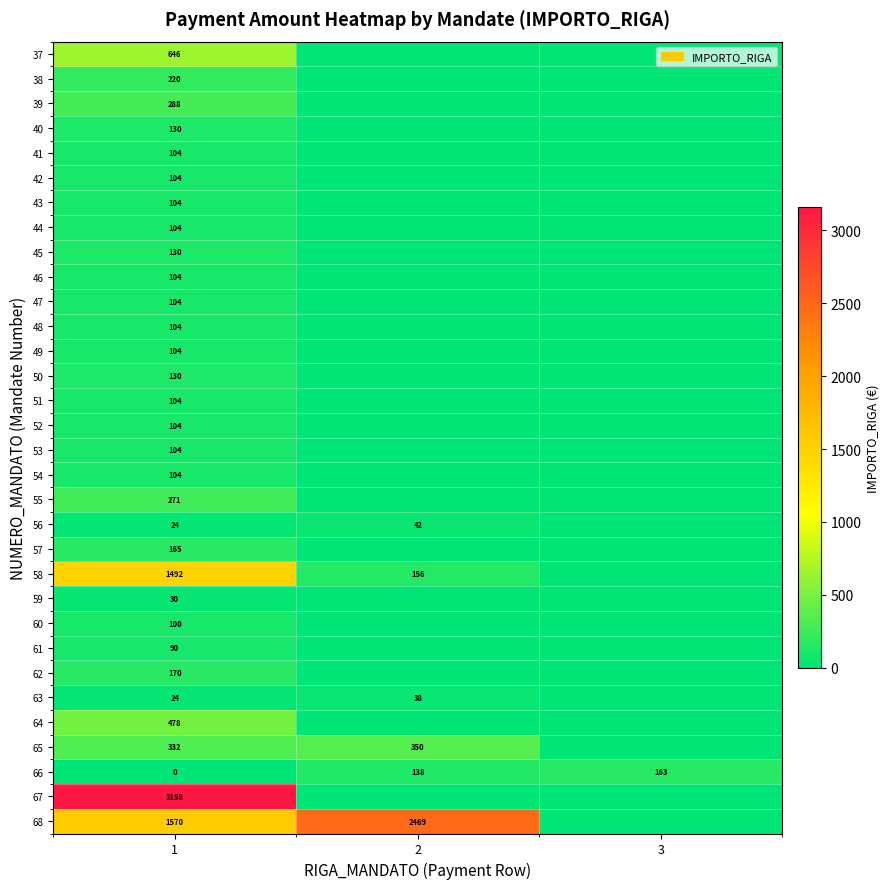

What is the difference between the highest and lowest values at 1?

3157.8